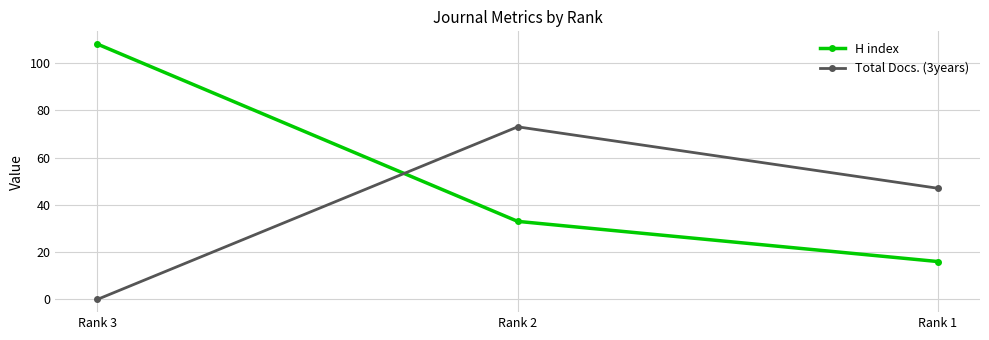

Rank the series by their maximum value, from lowest to highest.

Total Docs. (3years), H index